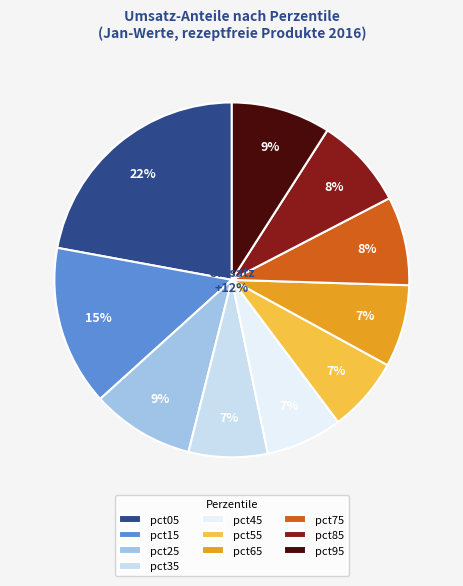

To the nearest percent, what is the difference between the largest and smallest slice percentages?

15%